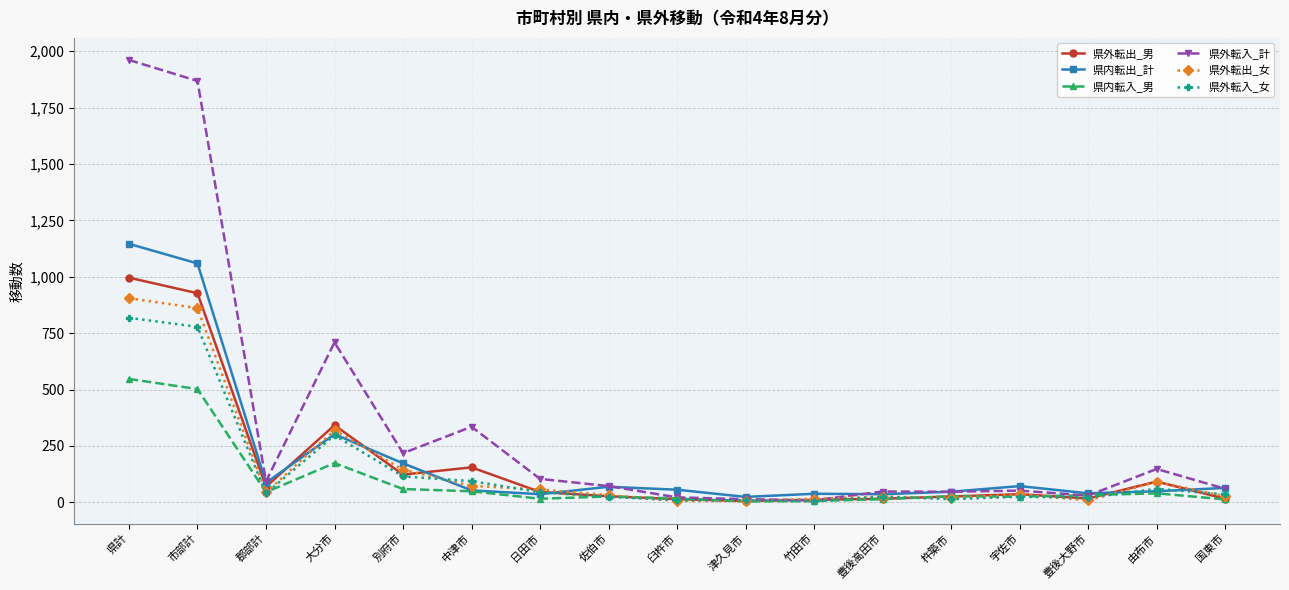

What is the value of the 県内転入_男 point at the 5th from the left?

59